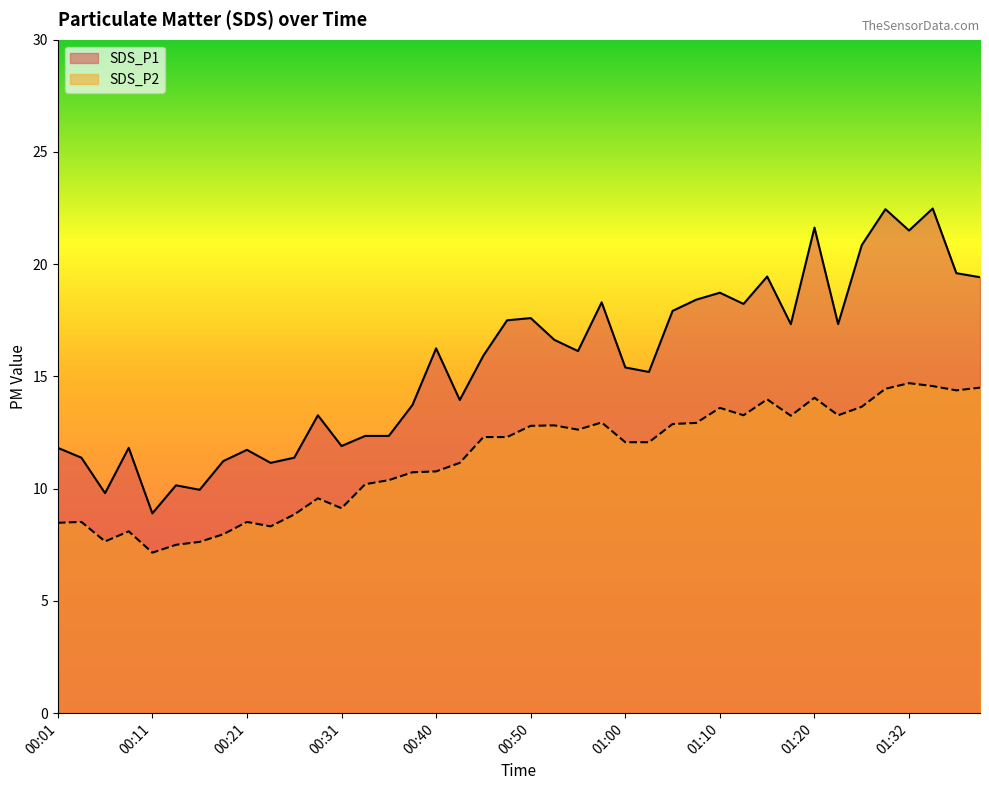

How many lines are shown in the chart?

2